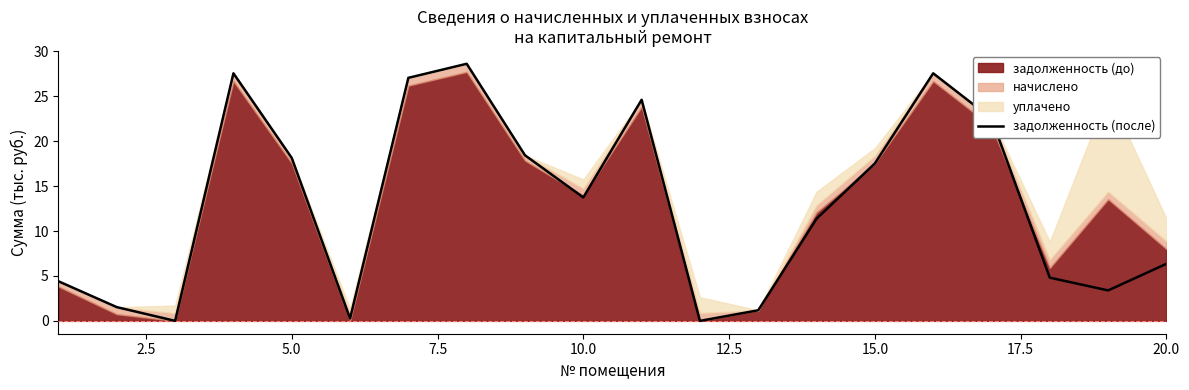

How many lines are shown in the chart?

1